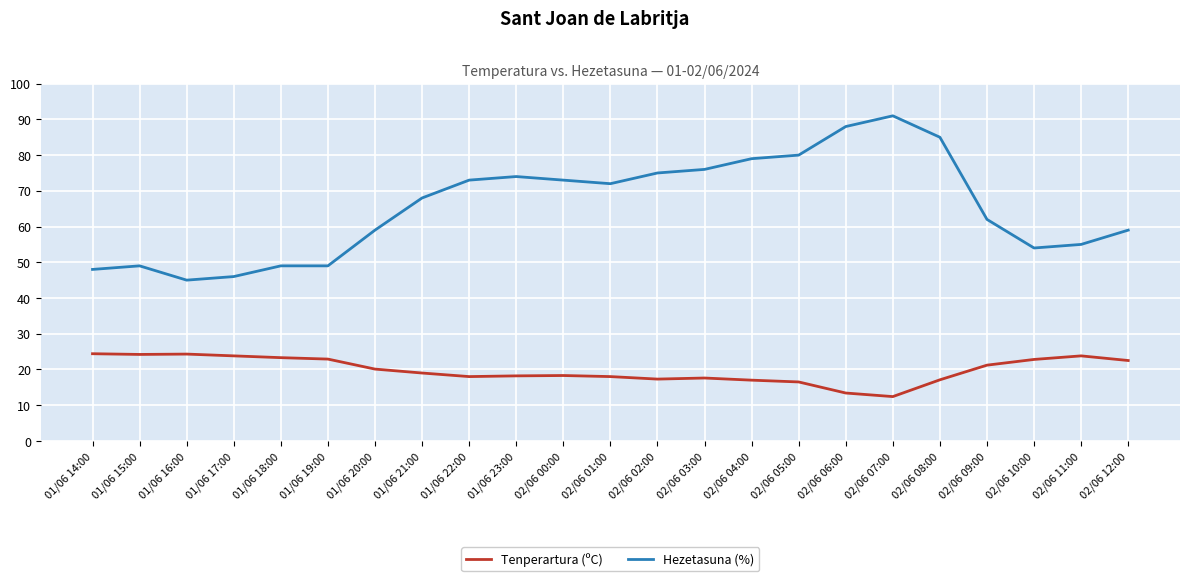

What position from the right is 01/06 14:00?

23